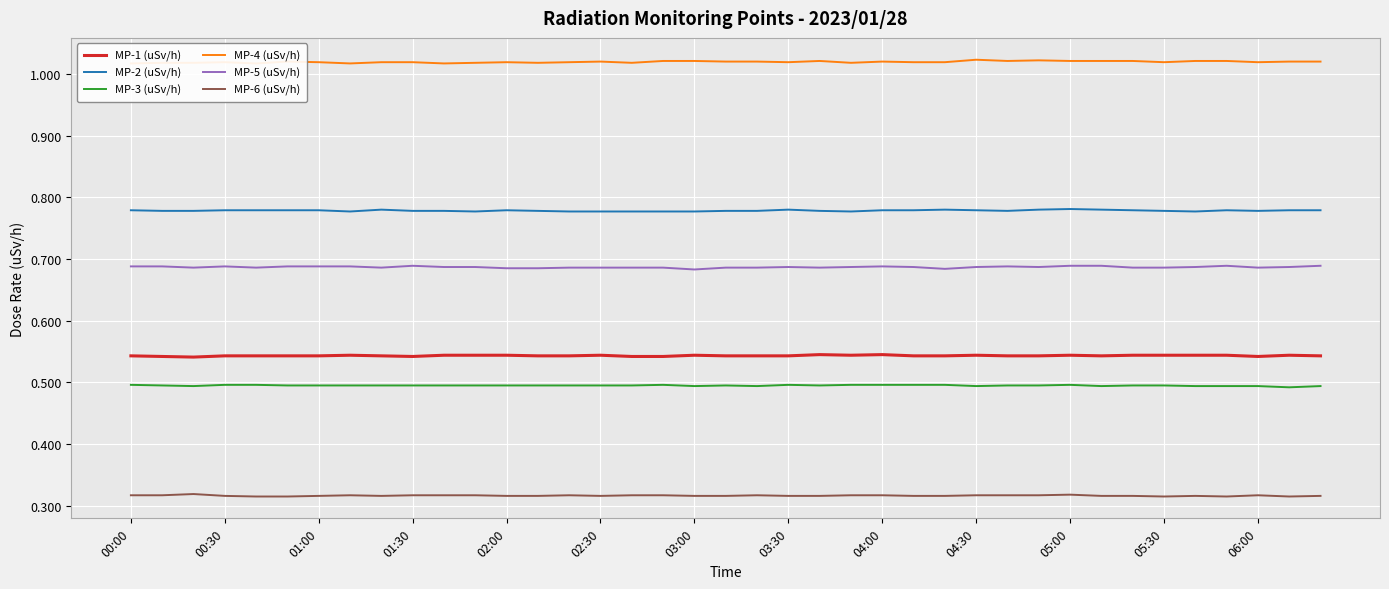

List the series in order of their peak value, lowest first.

MP-6 (uSv/h), MP-3 (uSv/h), MP-1 (uSv/h), MP-5 (uSv/h), MP-2 (uSv/h), MP-4 (uSv/h)